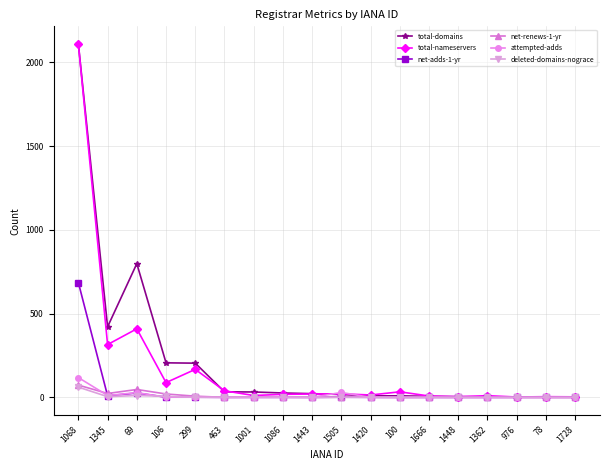

Which series has the widest spread of values?

total-domains